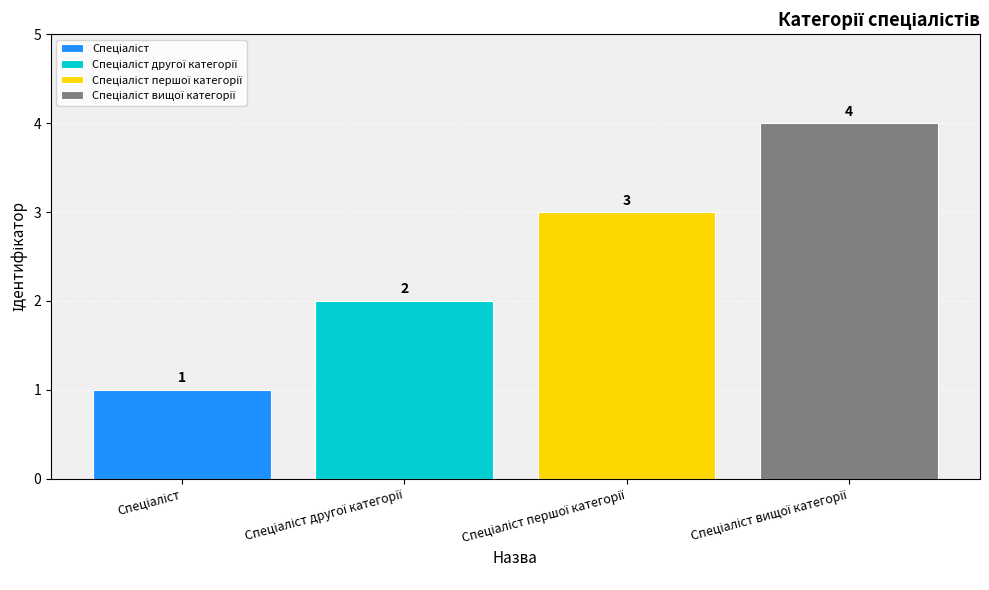

How many series are shown in this chart?

4